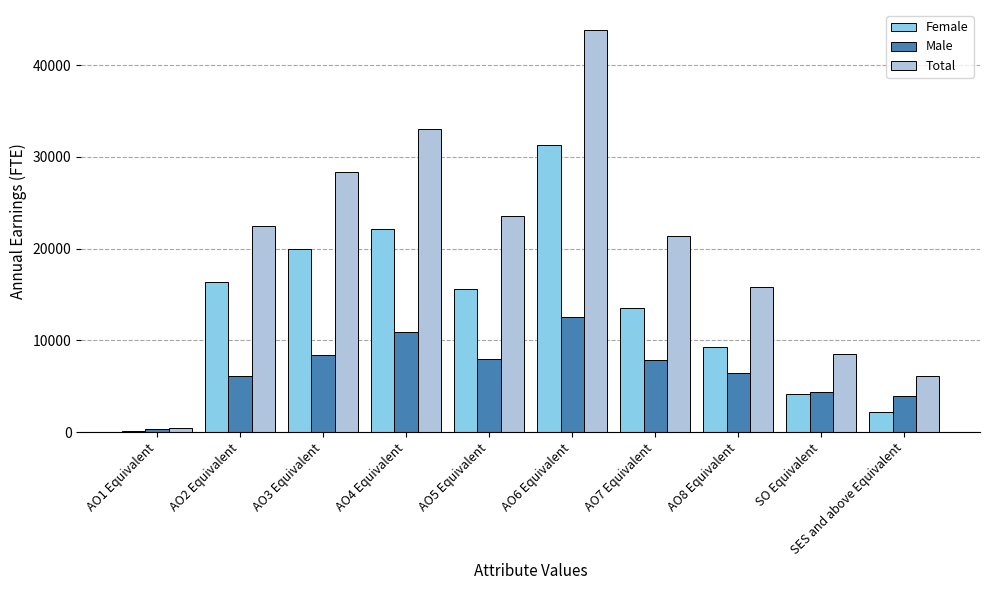

What is the sum of the Male values at AO3 Equivalent and AO6 Equivalent?

20989.4